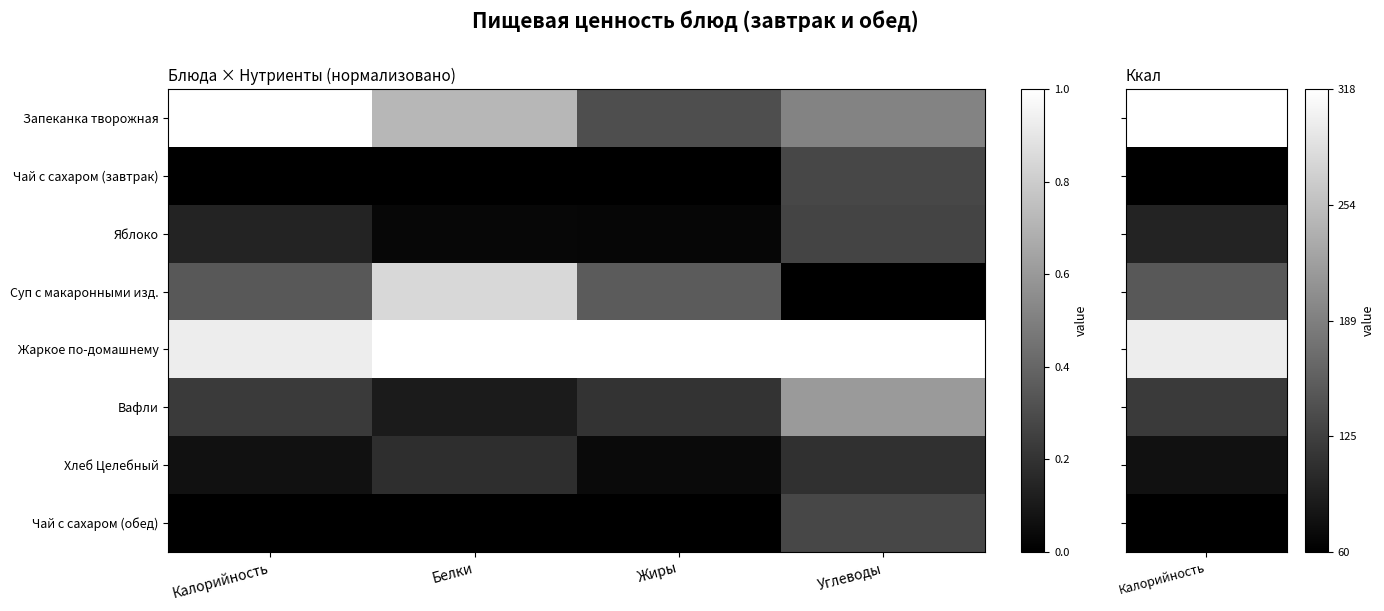

Reading left to right, transcribe all the data shown in this chart.

Запеканка творожная: Калорийность=1.0	Белки=0.7	Жиры=0.3	Углеводы=0.5
Чай с сахаром (завтрак): Калорийность=0.0	Белки=0.0	Жиры=0.0	Углеводы=0.3
Яблоко: Калорийность=0.1	Белки=0.0	Жиры=0.0	Углеводы=0.3
Суп с макаронными изд.: Калорийность=0.3	Белки=0.8	Жиры=0.4	Углеводы=0.0
Жаркое по-домашнему: Калорийность=0.9	Белки=1.0	Жиры=1.0	Углеводы=1.0
Вафли: Калорийность=0.2	Белки=0.1	Жиры=0.2	Углеводы=0.6
Хлеб Целебный: Калорийность=0.1	Белки=0.2	Жиры=0.0	Углеводы=0.2
Чай с сахаром (обед): Калорийность=0.0	Белки=0.0	Жиры=0.0	Углеводы=0.3